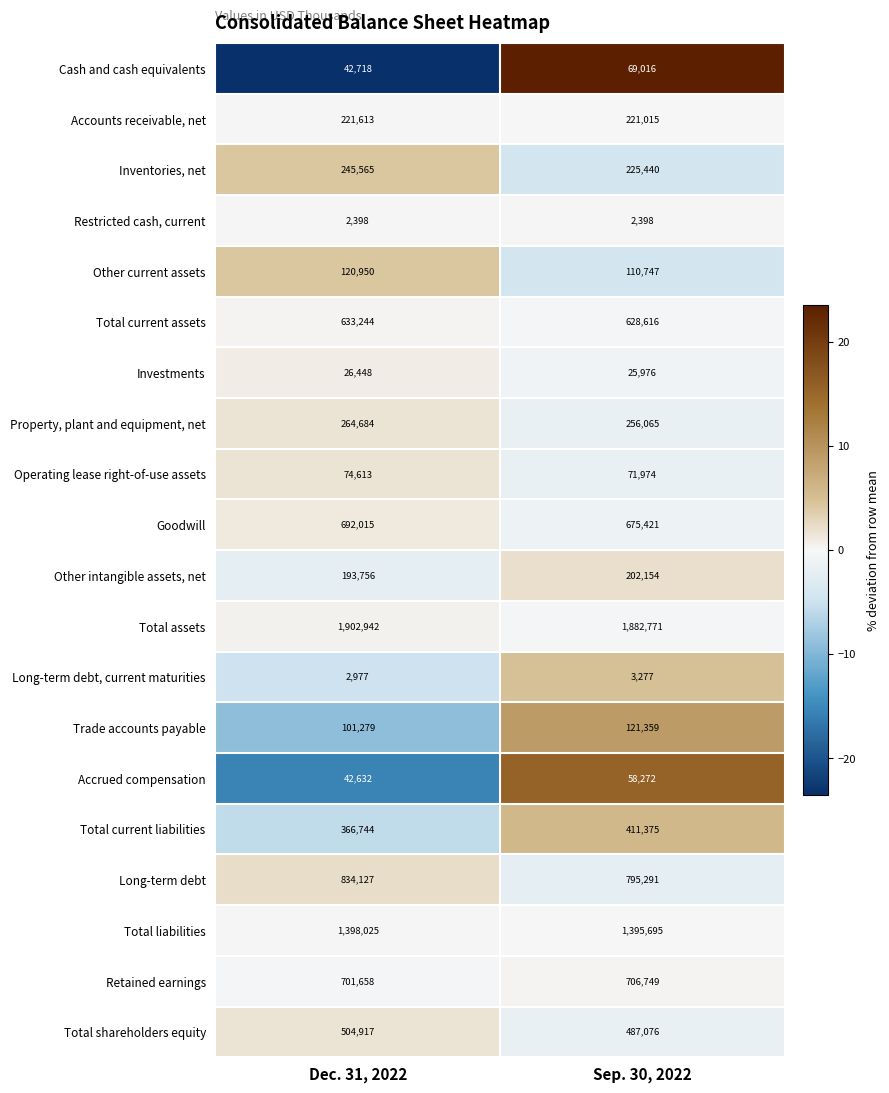

What is the total value across all series at Sep. 30, 2022?

8350687